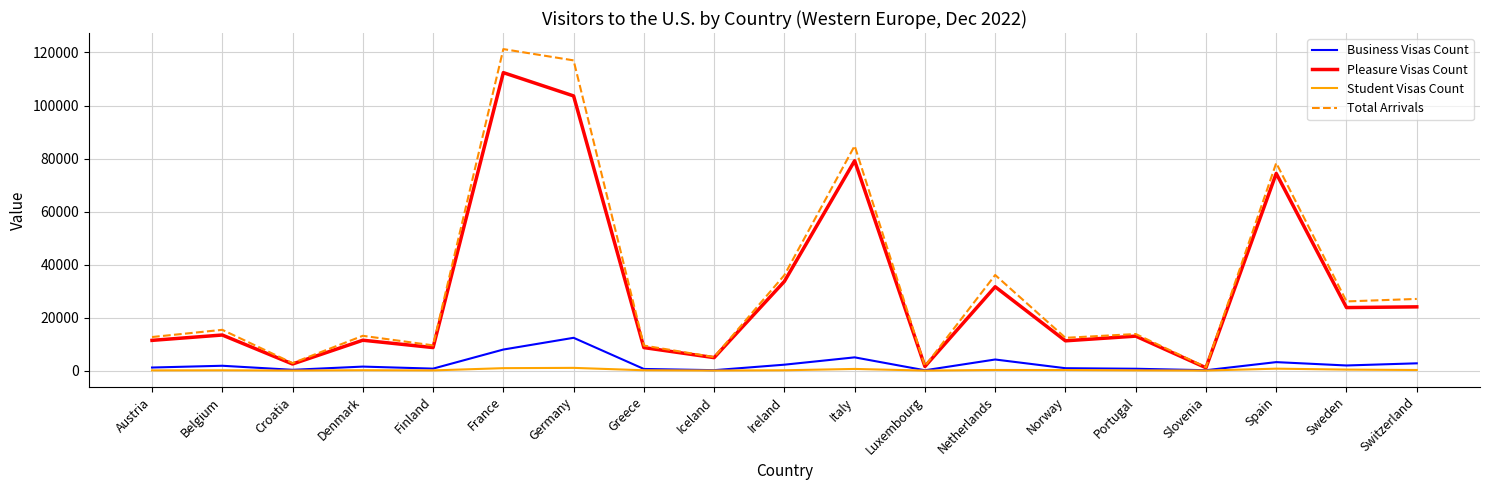

The Student Visas Count series shows 927 at France. True or false?

True